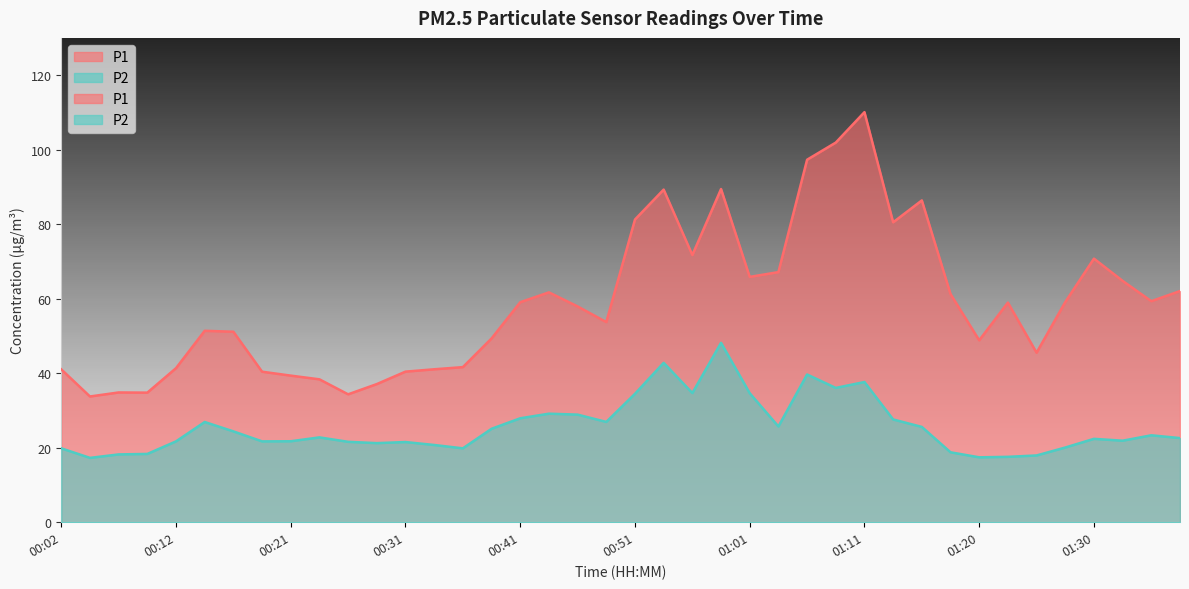

What is the difference between the second highest and second lowest values in the P1 series?

67.6